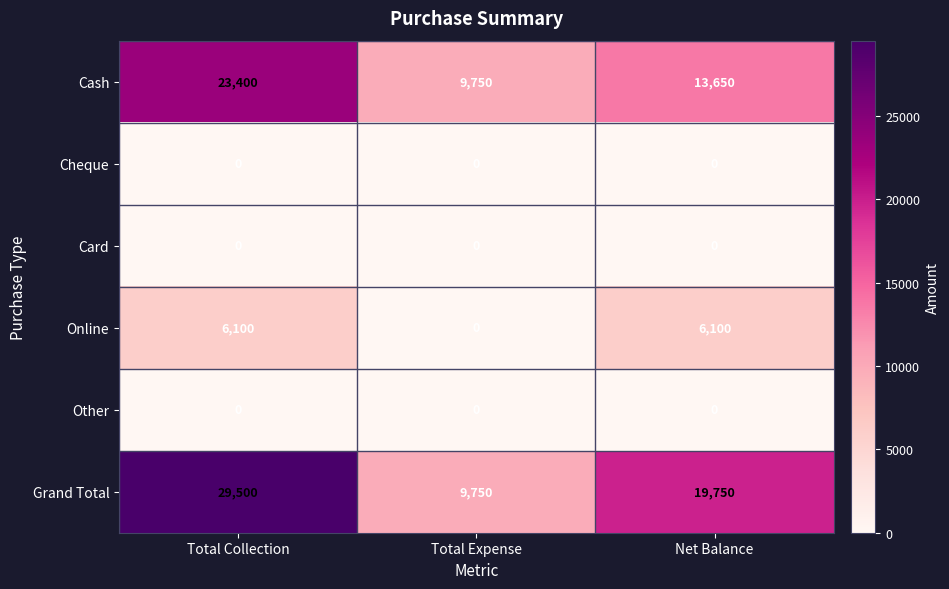

What is the sum of the Online values at Total Collection and Total Expense?

6100